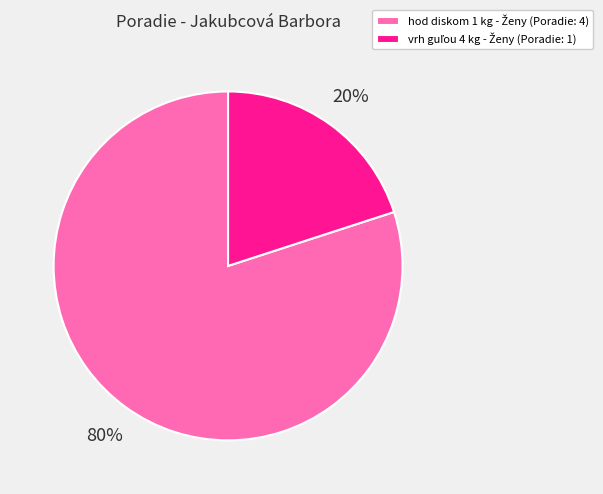

Is there any slice that represents more than half of the pie?

Yes